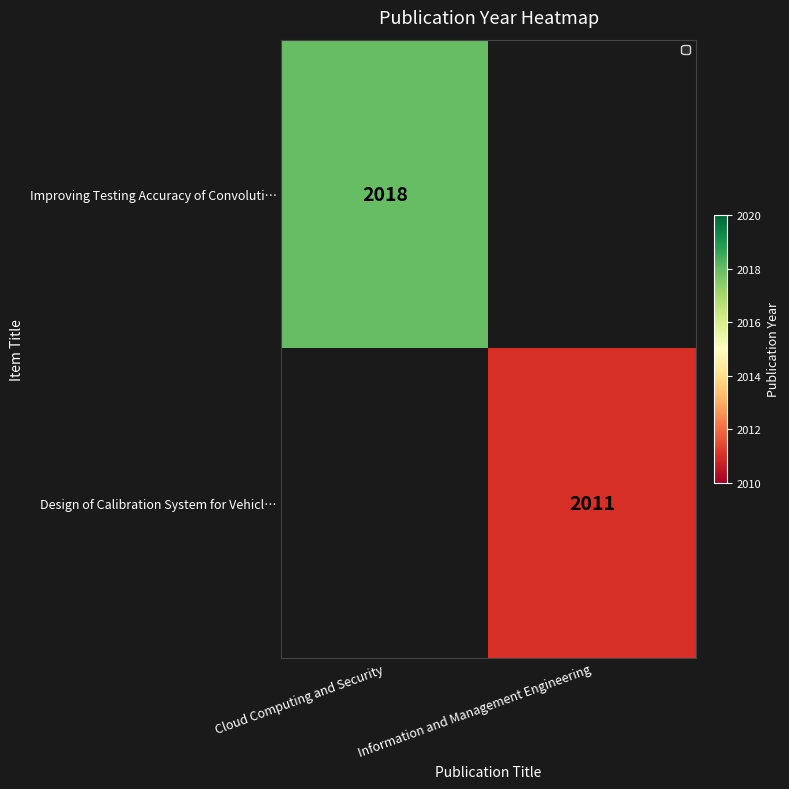

True or false: Design of Calibration System for Vehicl… has a value of 2011 at Information and Management Engineering.

True